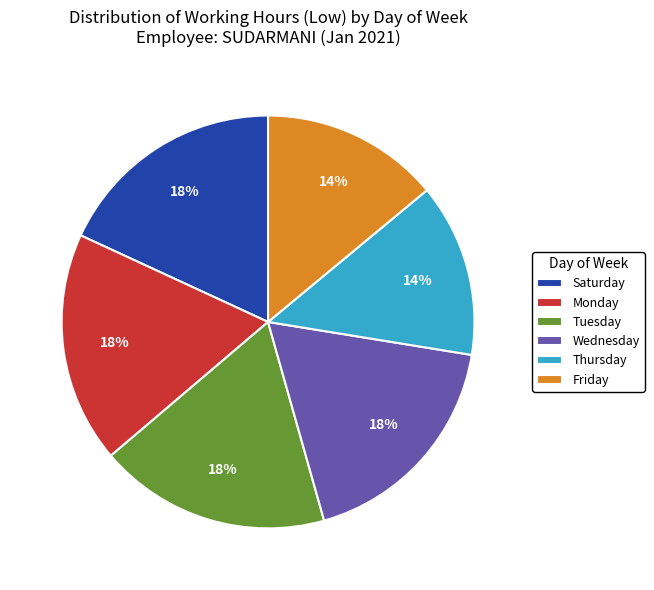

How many slices are in this pie chart?

6